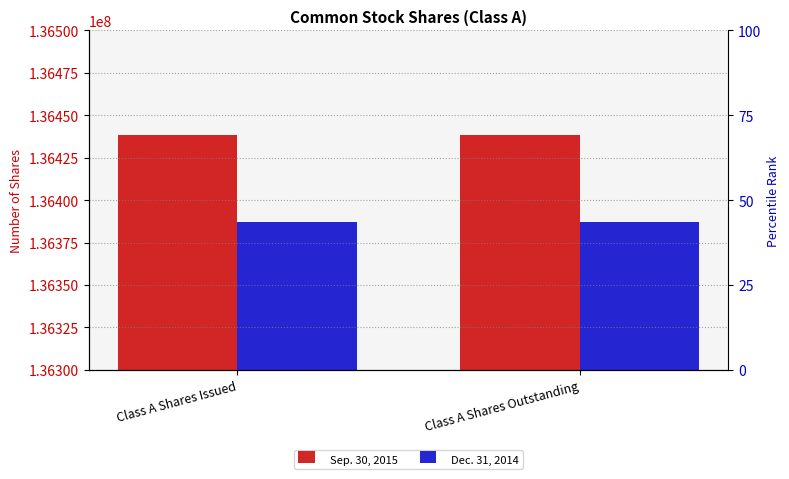

At which label is Dec. 31, 2014 closest to 136386894?

Class A Shares Issued